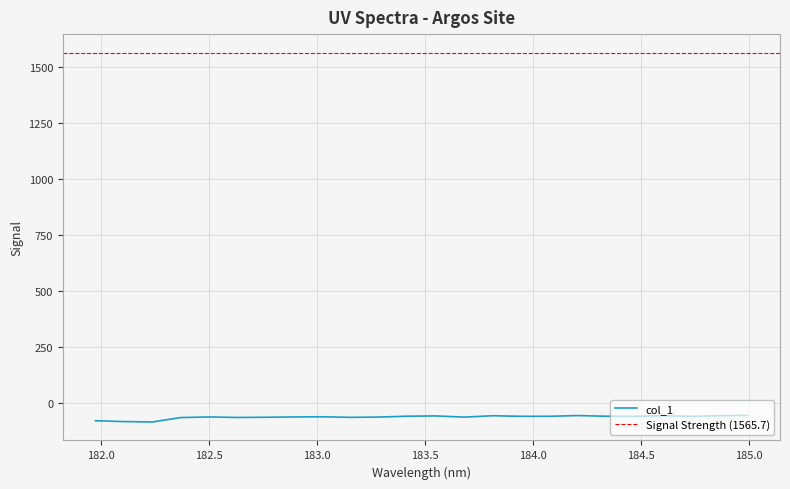

How many values are below -58?

16